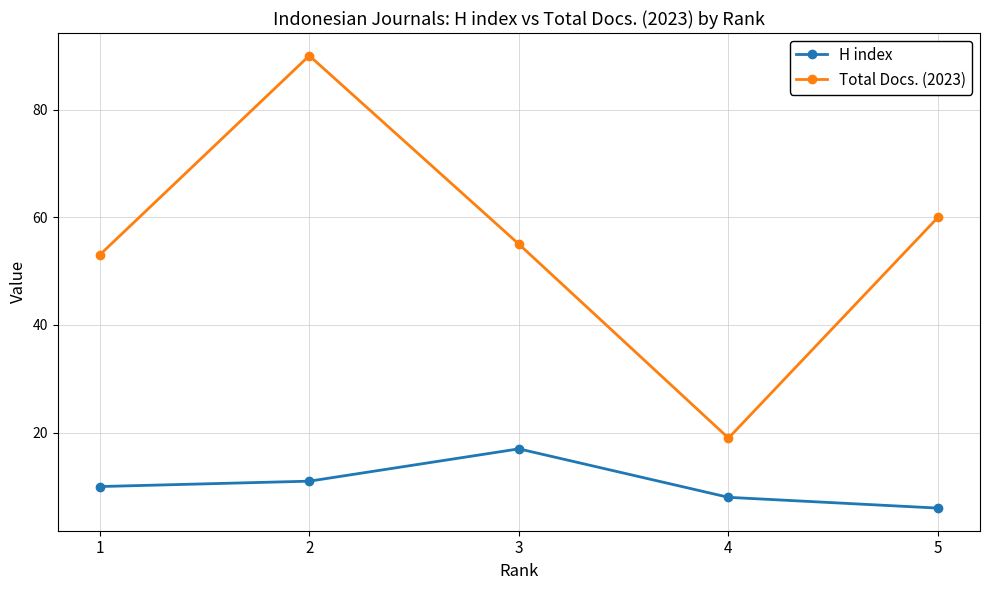

In Total Docs. (2023), how many points are higher than both neighbors (excluding endpoints)?

1